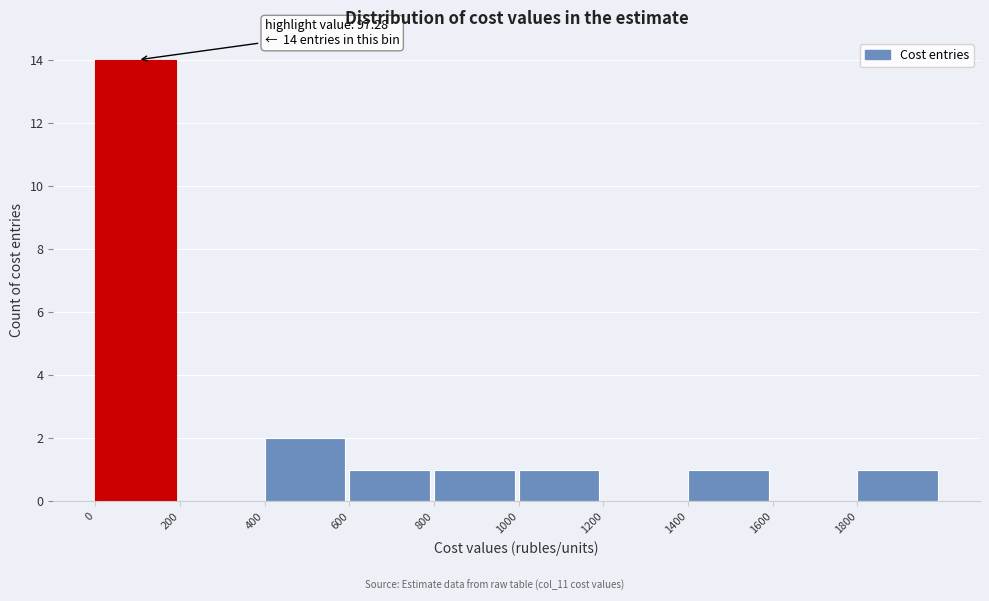

Over which range of the x-axis is the bar tallest?

0 to 200